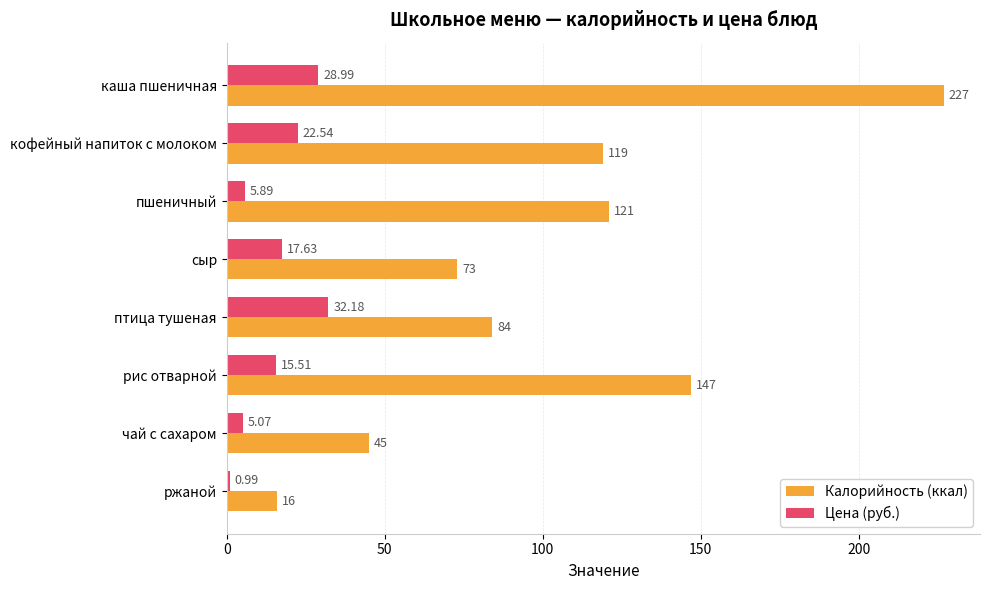

What is the sum of all Калорийность (ккал) values?

832.0